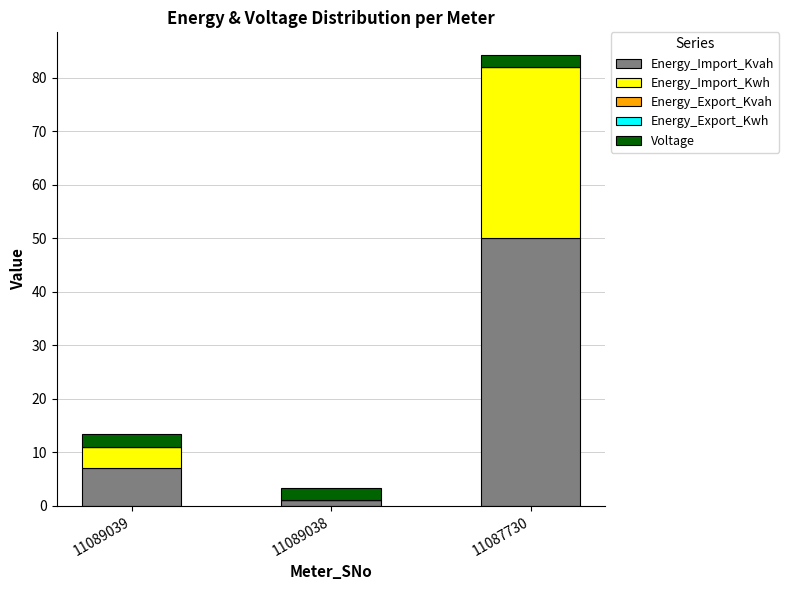

Does the chart contain stacked bars?

Yes